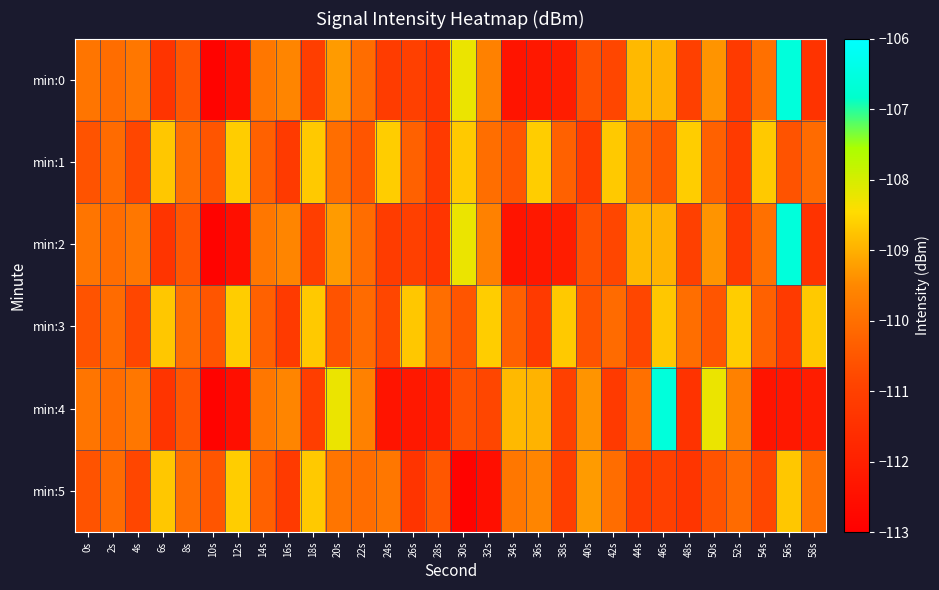

Which series changed the most between 42s and 46s?

min:4